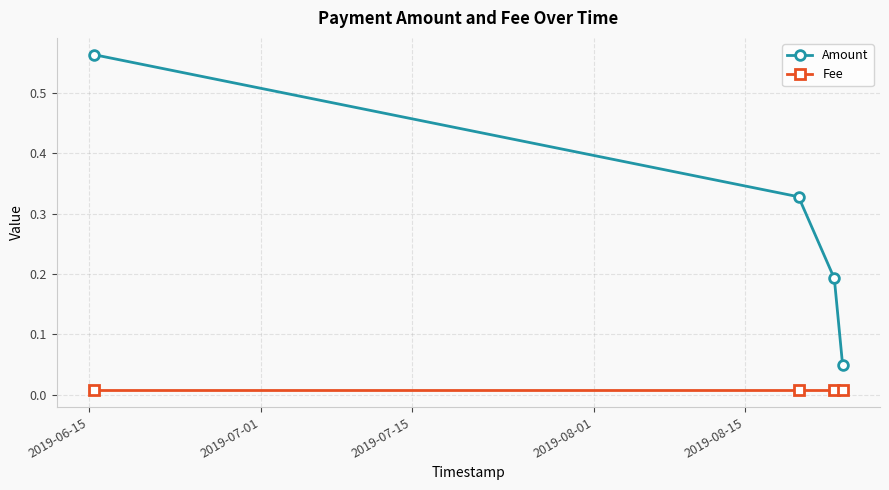

True or false: Fee and Amount intersect in this chart.

False